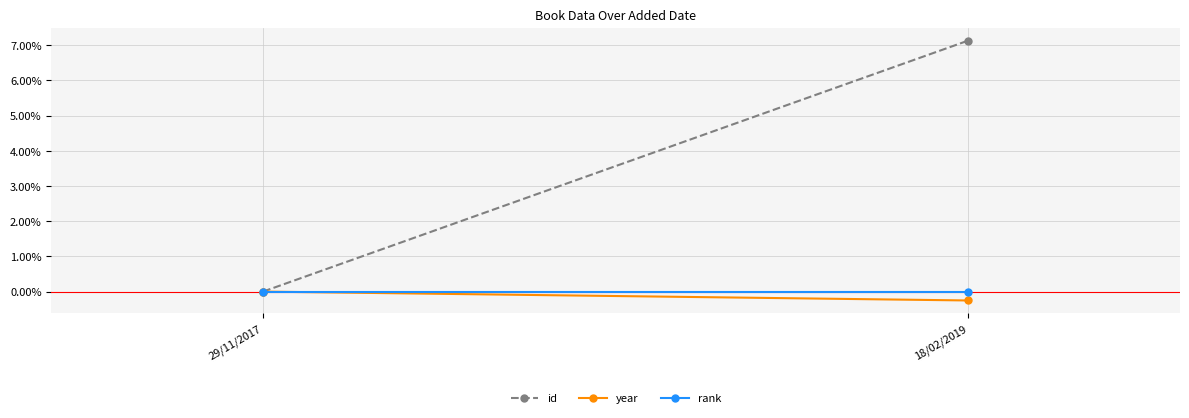

At which label does id reach its minimum?

29/11/2017